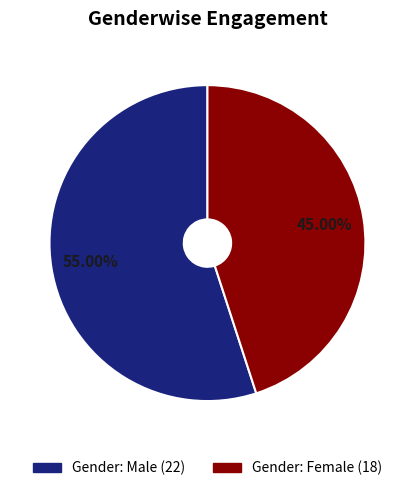

How many segments does this pie chart have?

2